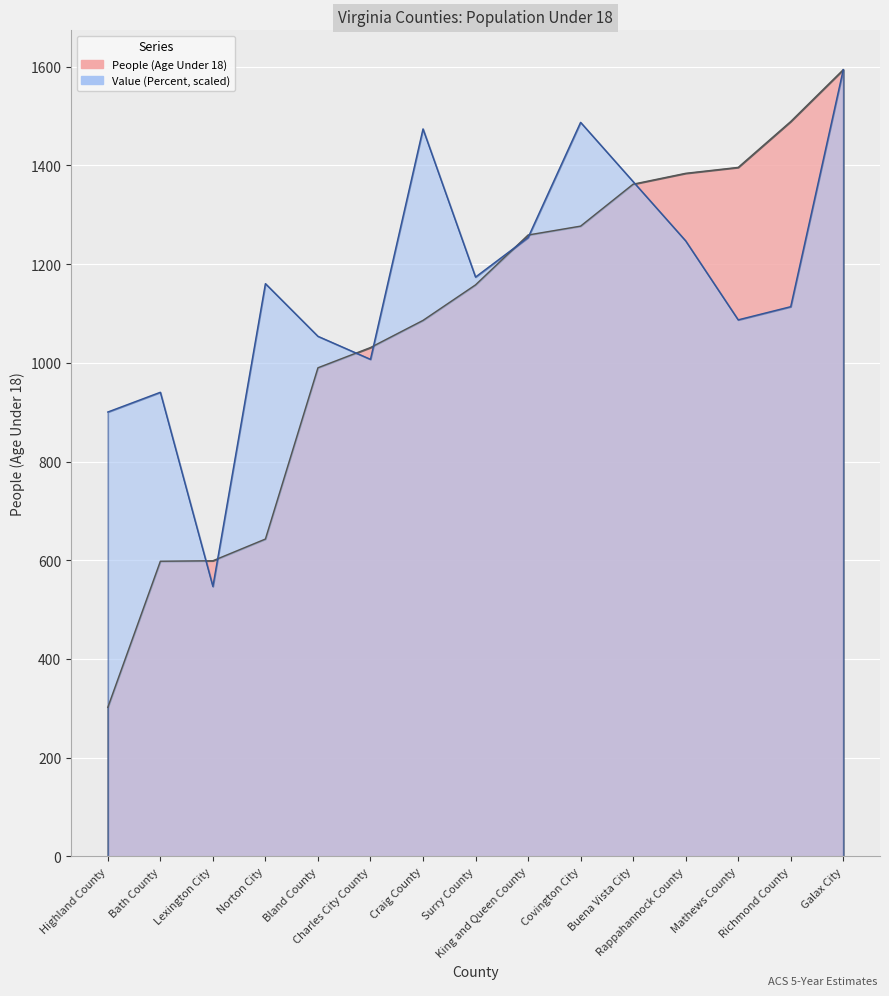

Reading left to right, list all the values displayed in this chart.

People (Age Under 18): 302.0	598.0	599.0	643.0	990.0	1031.0	1086.0	1158.0	1259.0	1277.0	1362.0	1384.0	1396.0	1489.0	1594.0
Value (Percent): 900.4	940.4	546.9	1160.5	1053.8	1007.1	1473.9	1173.8	1253.9	1487.3	1367.2	1247.2	1087.1	1113.8	1594.0